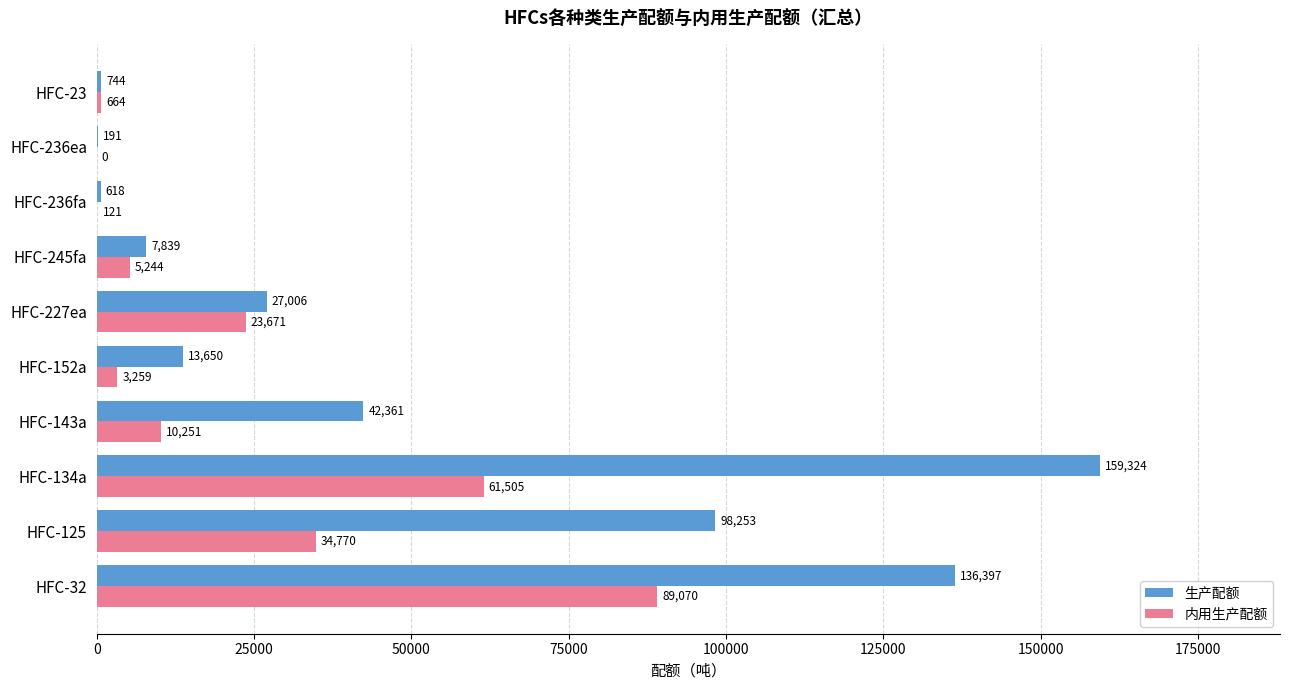

Is it true that 内用生产配额 equals 5244 at HFC-245fa?

True